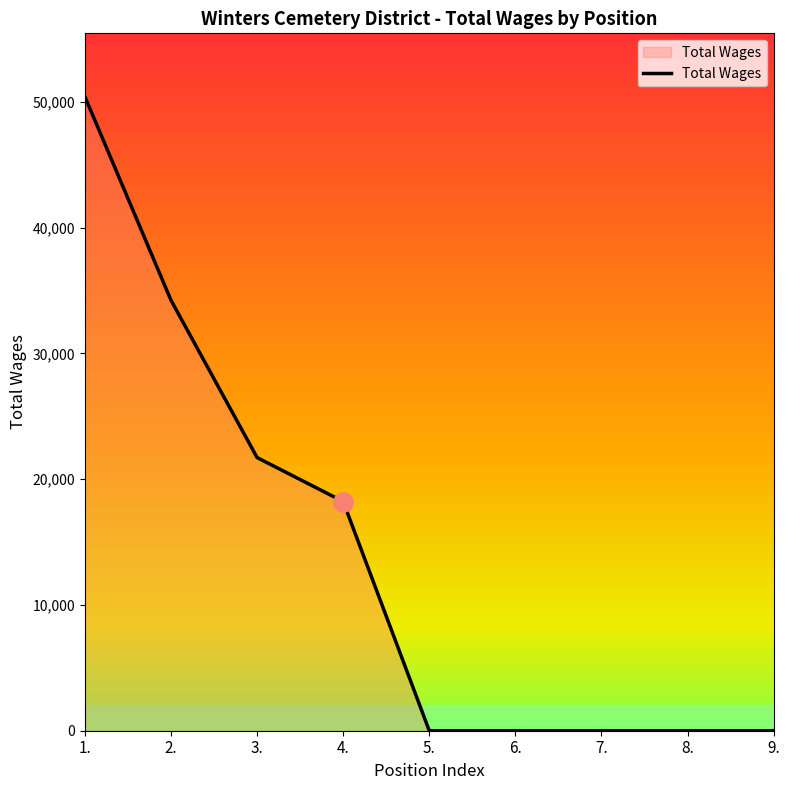

What is the maximum value shown in the chart?

50408